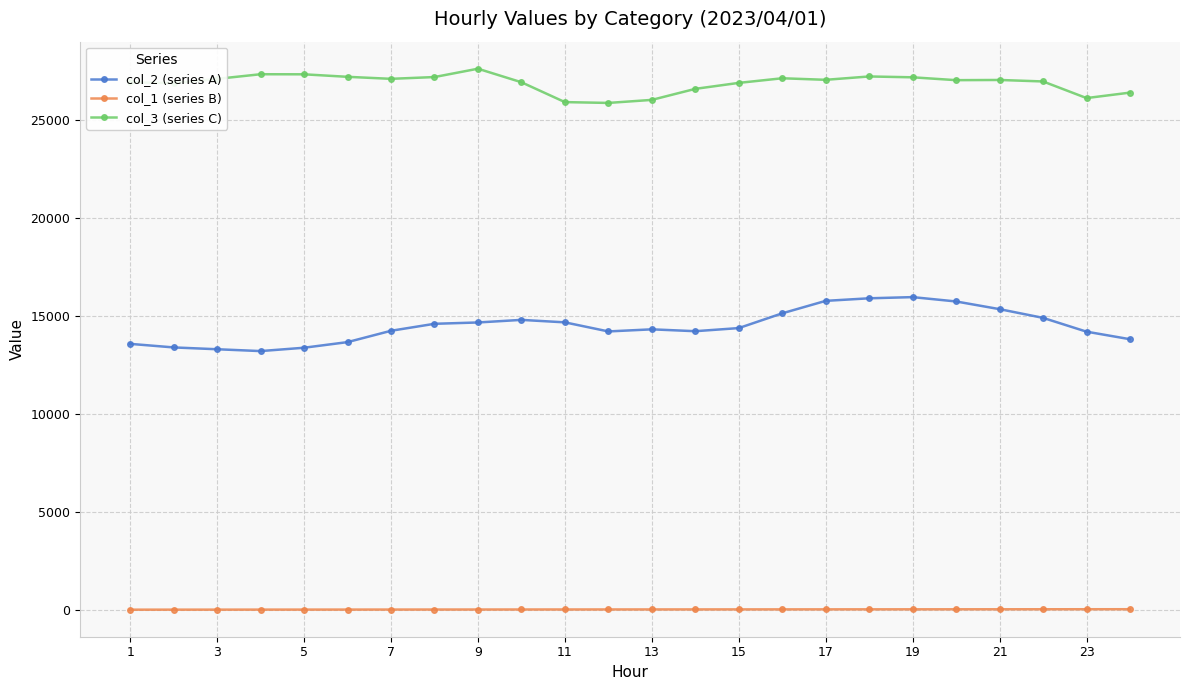

How many lines are shown in the chart?

3